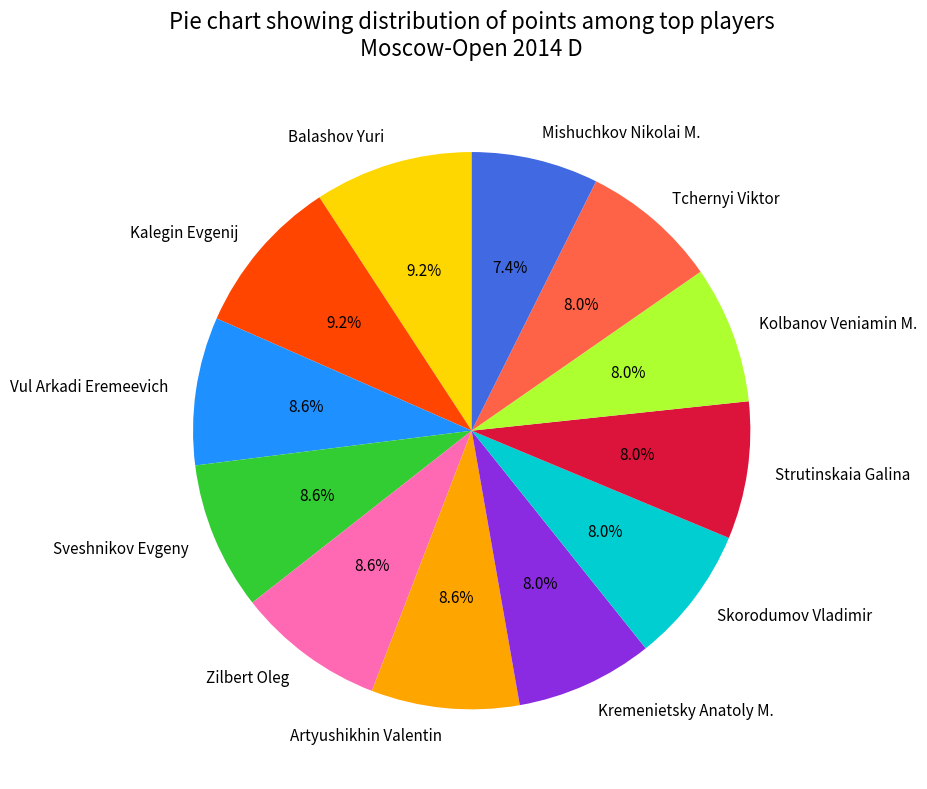

The Mishuchkov Nikolai M. slice represents 21% of the pie. True or false?

False